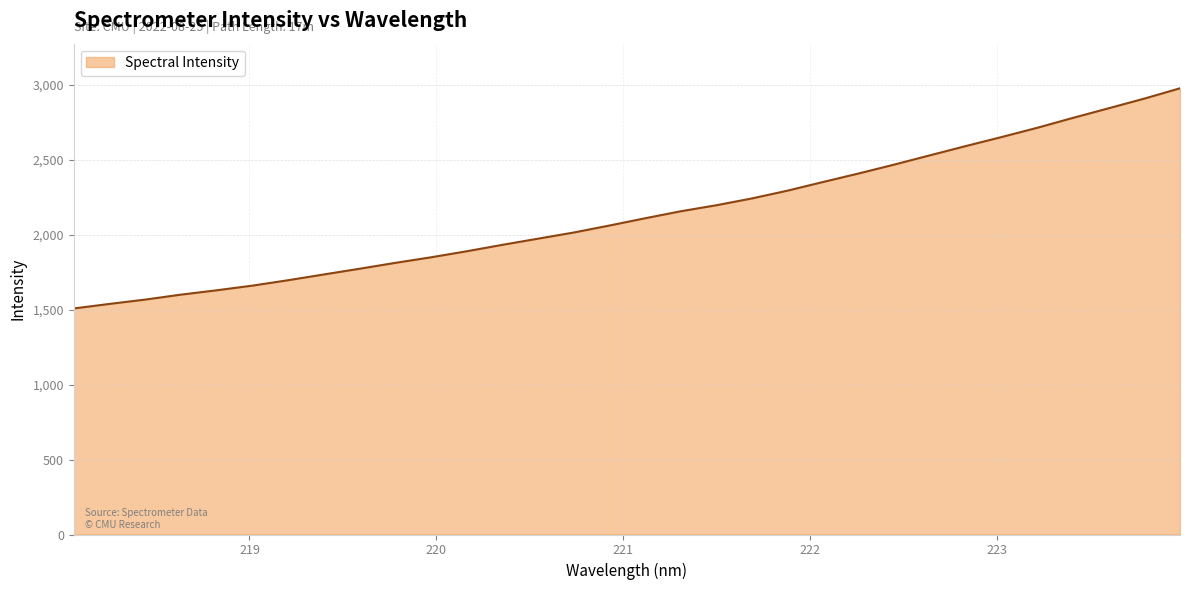

What is the sum of all values?

68513.9